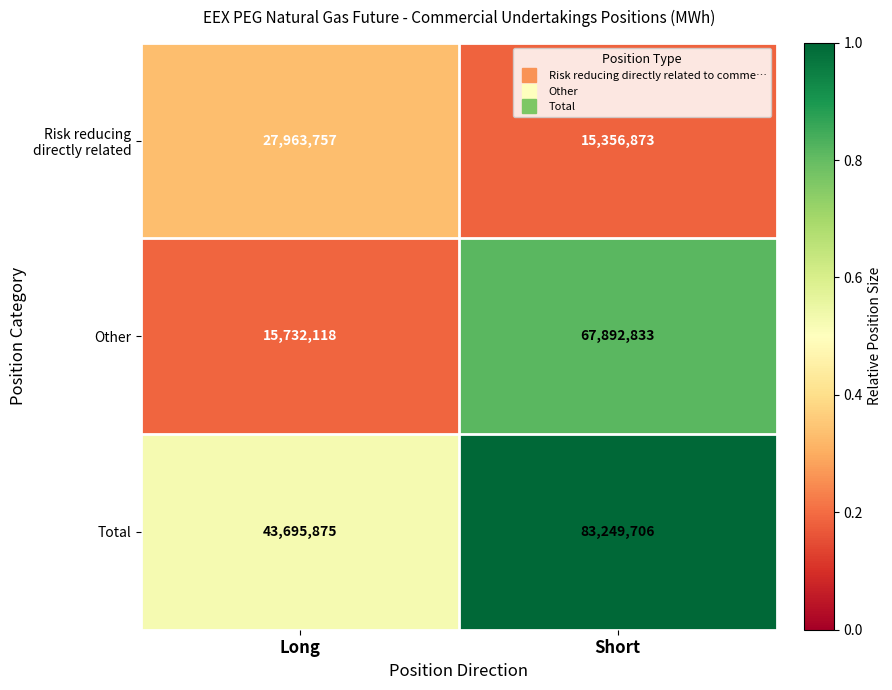

What value does the Total series have at Long, to the nearest 100?

43695900